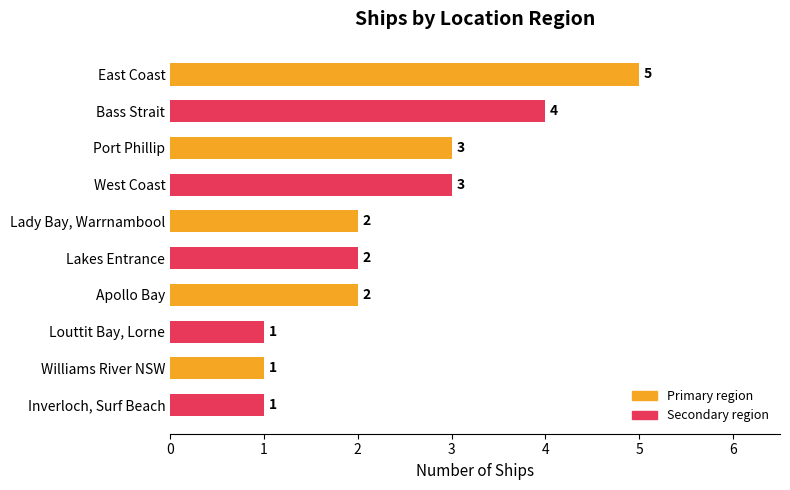

The chart shows a value of 4 at West Coast. True or false?

False